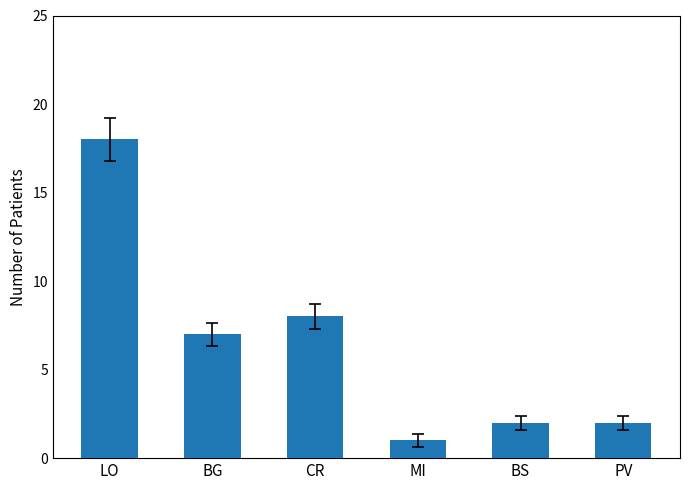

Reading left to right, extract all data points from this chart.

LO=18	BG=7	CR=8	MI=1	BS=2	PV=2